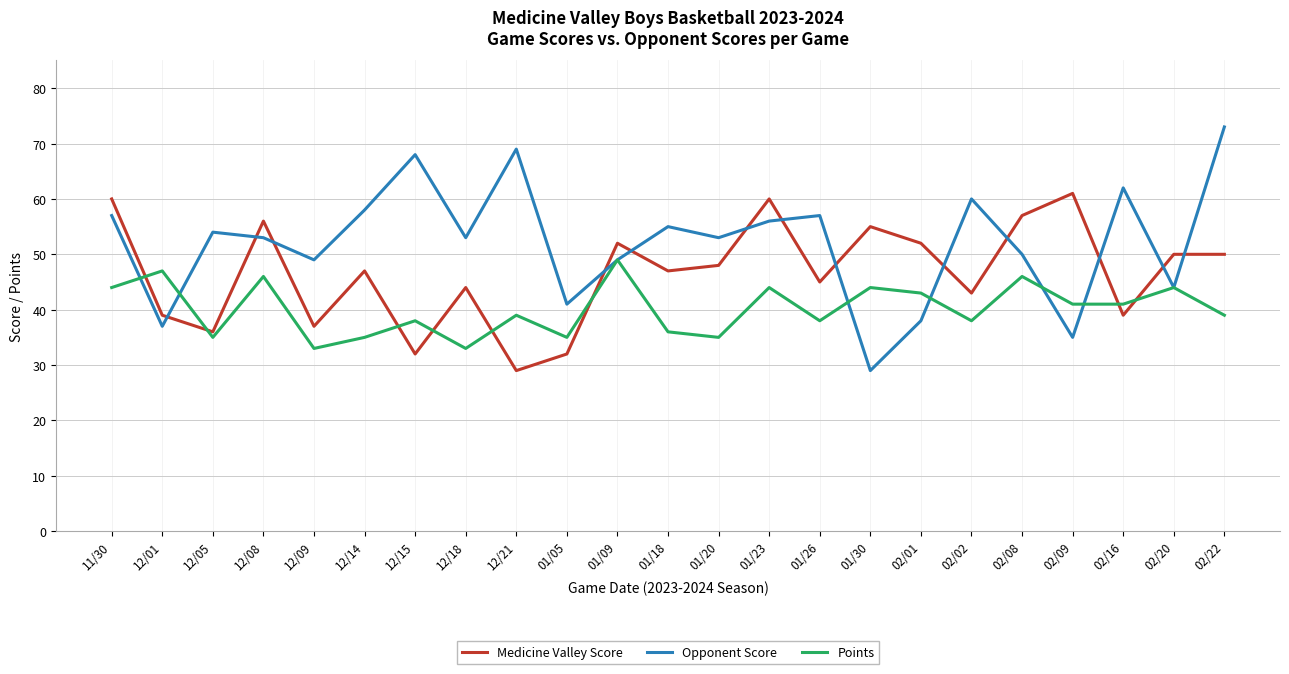

What is the sum of all Medicine Valley Score values?

1071